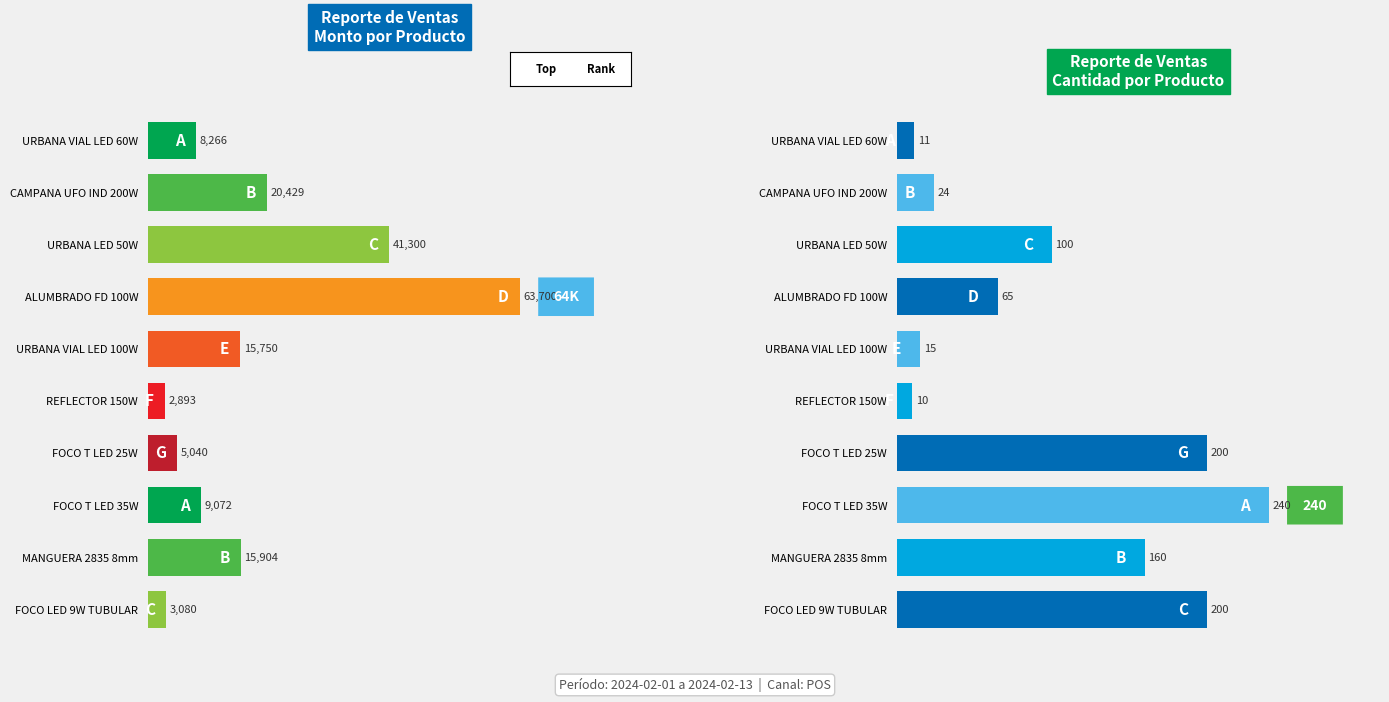

True or false: Monto has a value of 5804.4 at 70000.

False